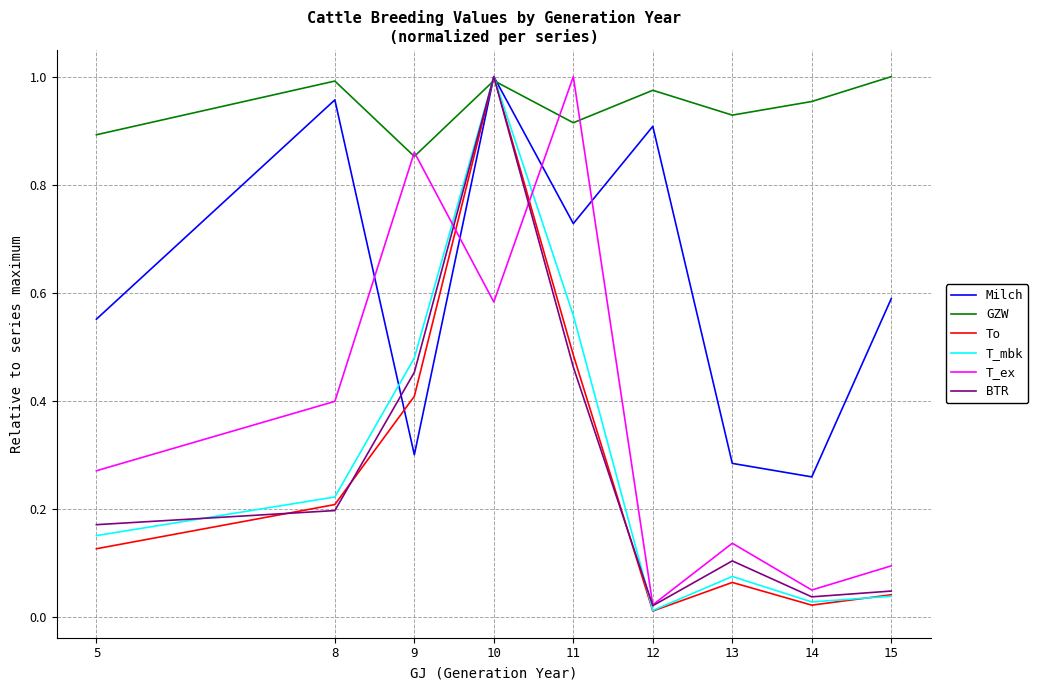

The value of T_ex at 9 is 0.6. True or false?

False